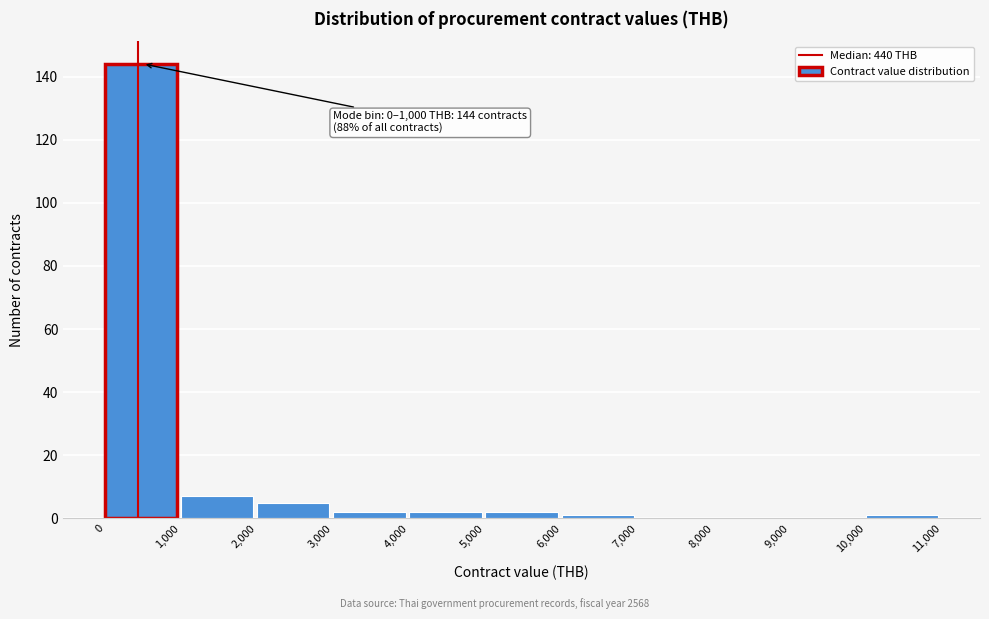

Over which range of the x-axis is the bar tallest?

0 to 1,000